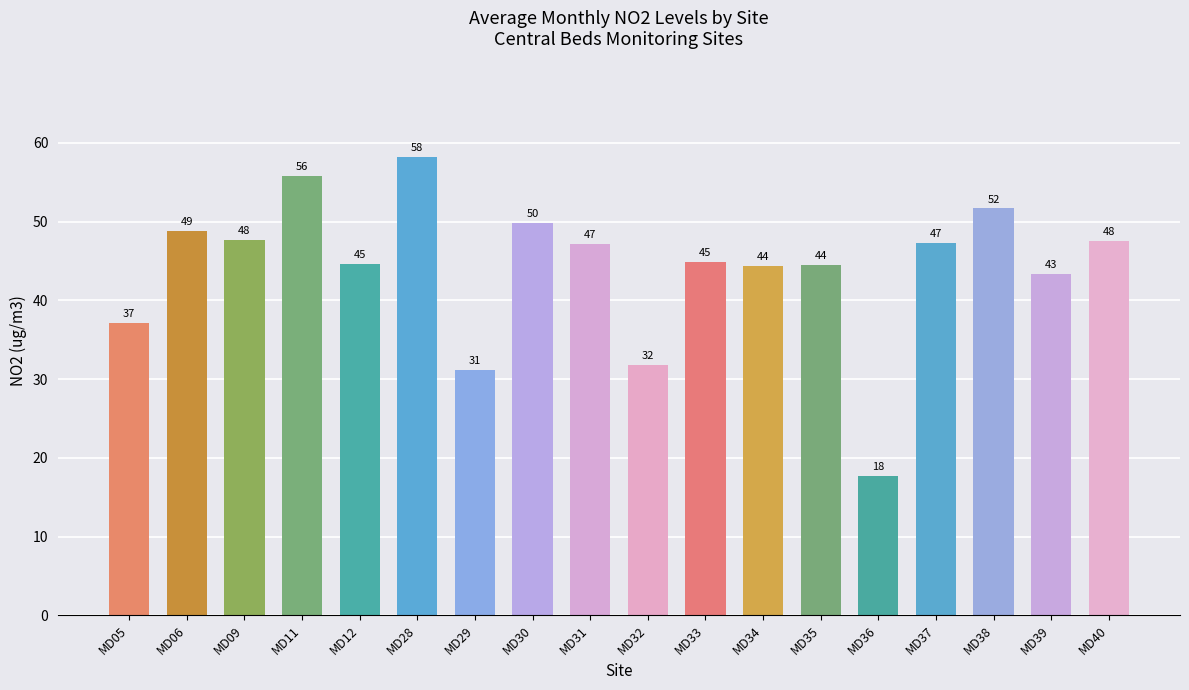

At which label is the value closest to 37?

MD05